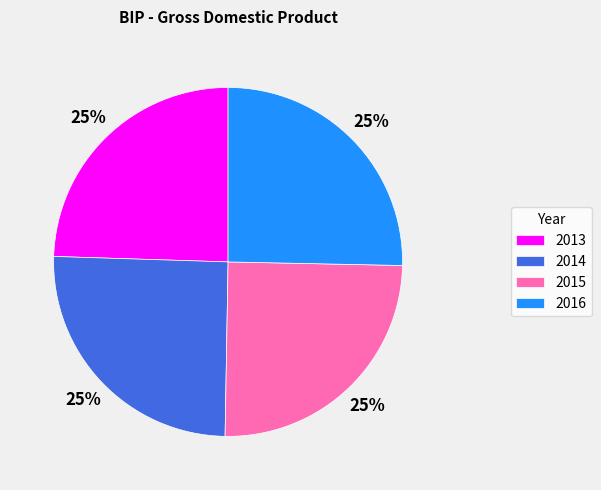

To the nearest percent, what is the average slice percentage?

25%